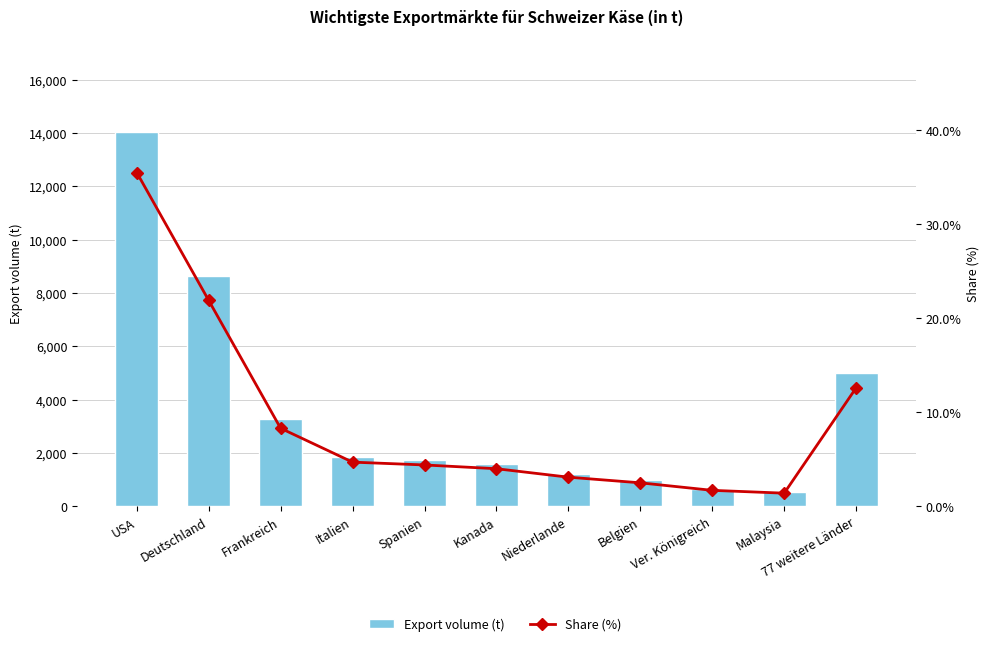

What is the highest value of the Export volume (t) series?

14021.0